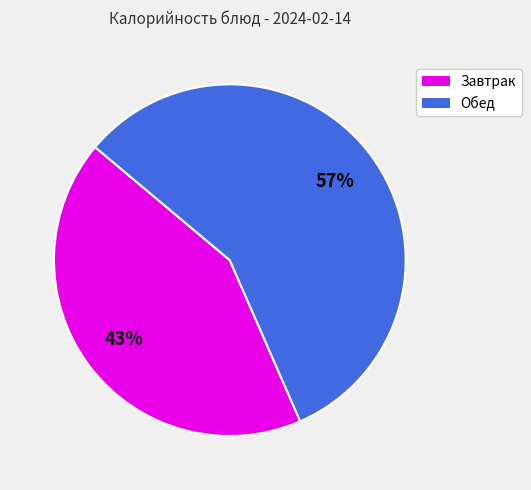

To the nearest percent, what is the average slice percentage?

50%